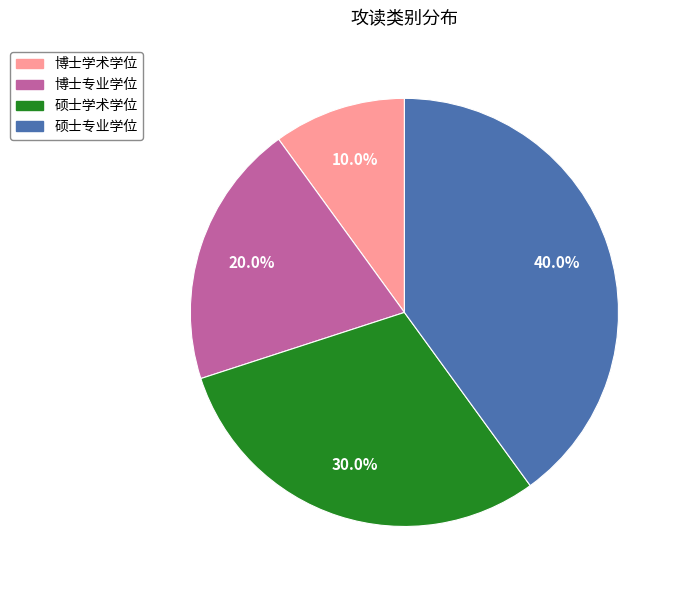

To the nearest percent, what percentage of the pie is 博士专业学位?

20%